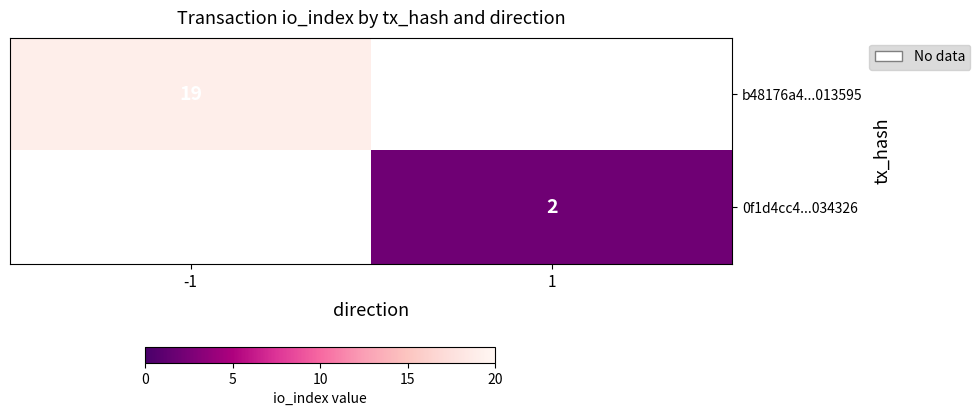

The 0f1d4cc4...034326 series shows 1 at 1. True or false?

False